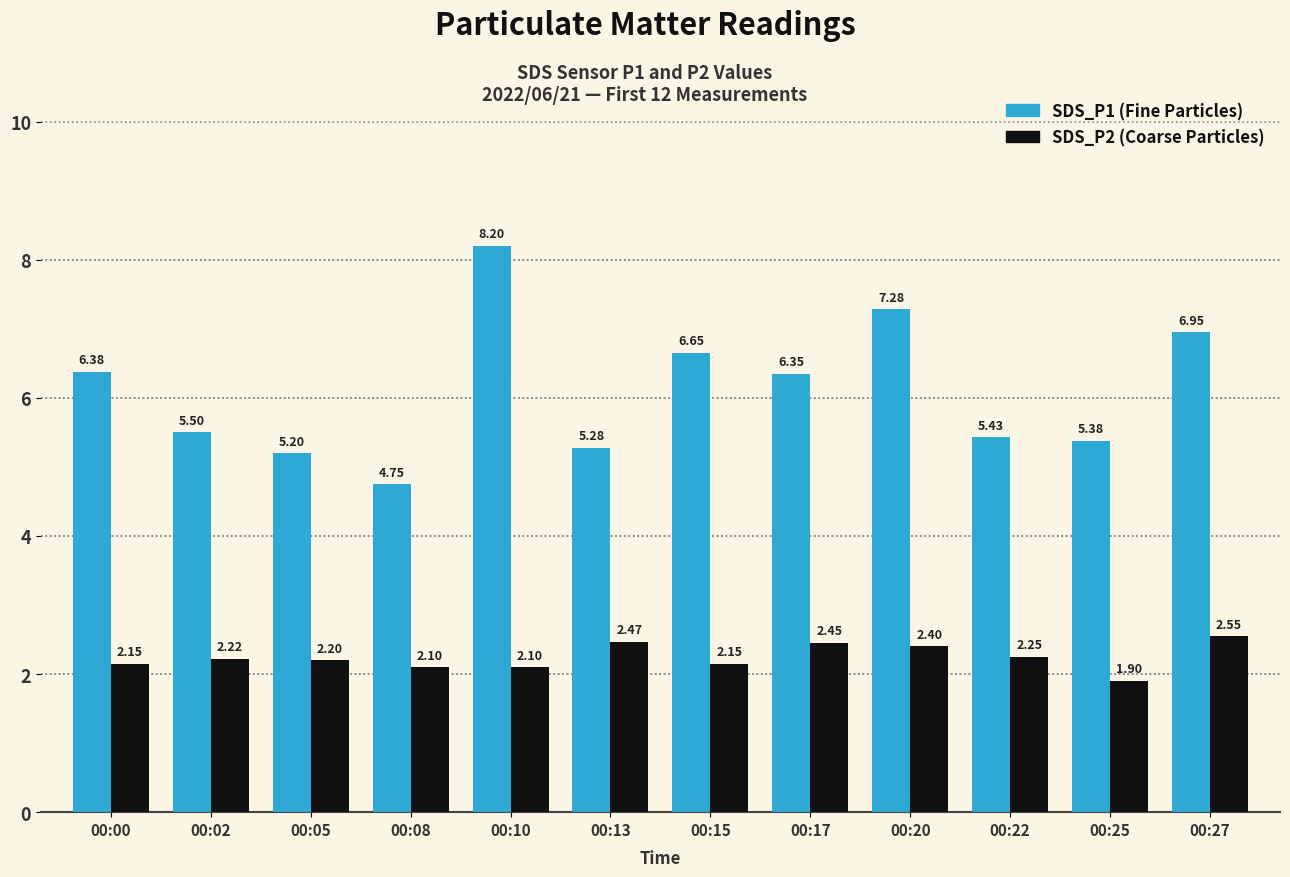

What is the total value across all series at 00:02?

7.7